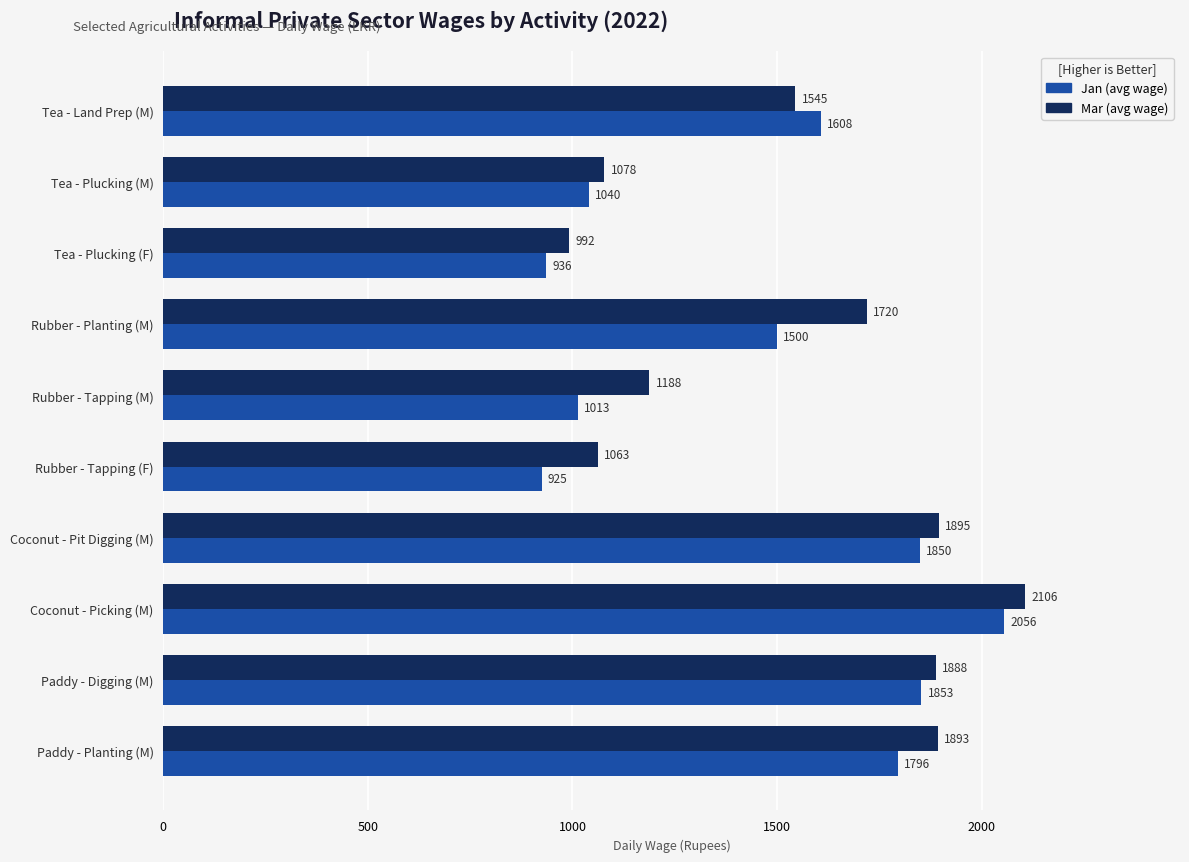

What is the smallest value displayed?

925